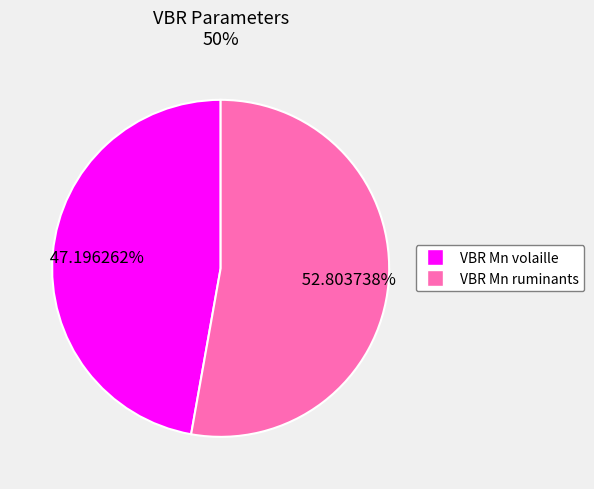

Rank the categories by value from lowest to highest.

VBR Mn volaille, VBR Mn ruminants